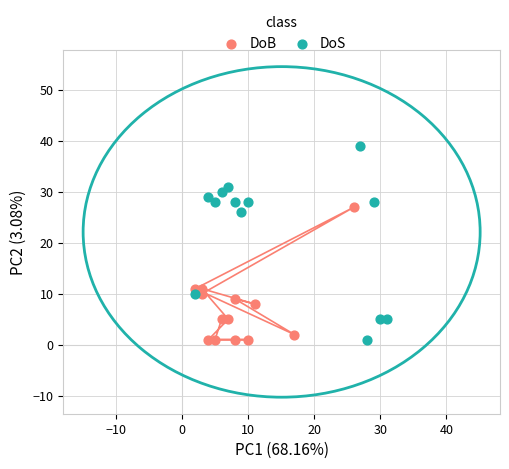

Which series has the widest spread of Y values?

DoS